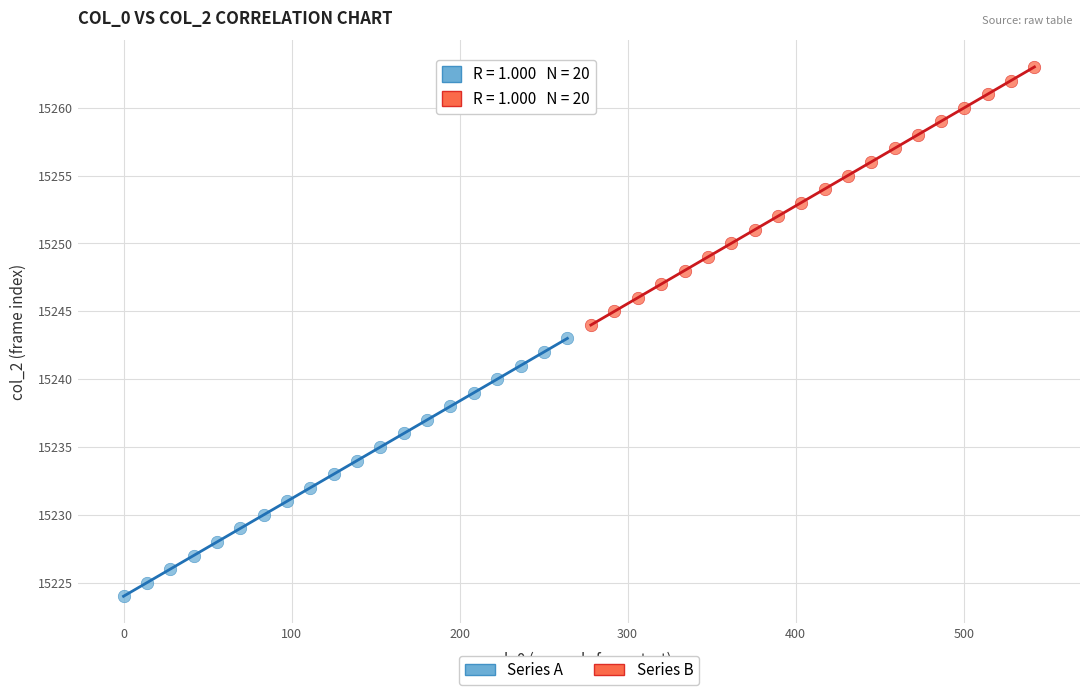

Which series reaches the maximum Y coordinate?

Series B